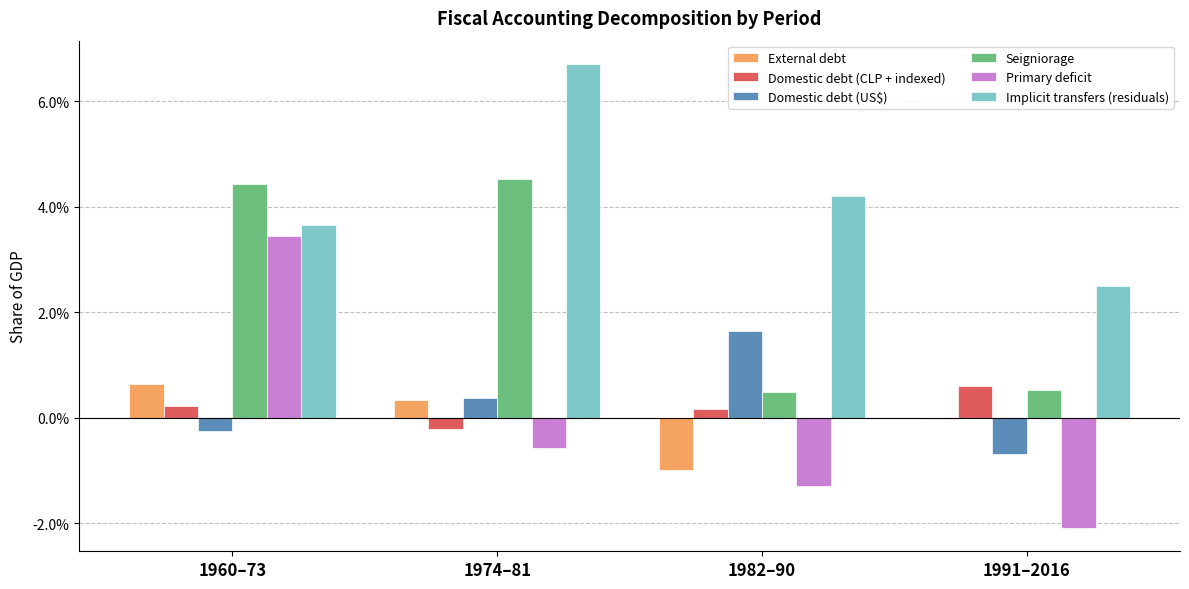

What are all the series names shown in the legend?

External debt, Domestic debt (CLP + indexed), Domestic debt (US$), Seigniorage, Primary deficit, Implicit transfers (residuals)